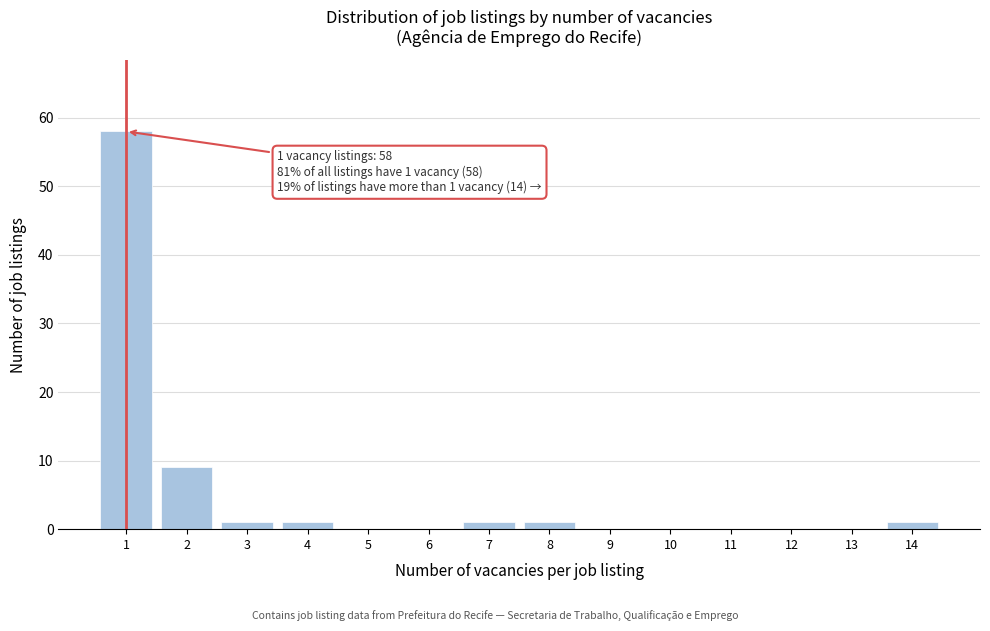

Reading left to right, extract all data points from this chart.

1=58	2=9	3=1	4=1	5=0	6=0	7=1	8=1	9=0	10=0	11=0	12=0	13=0	14=1